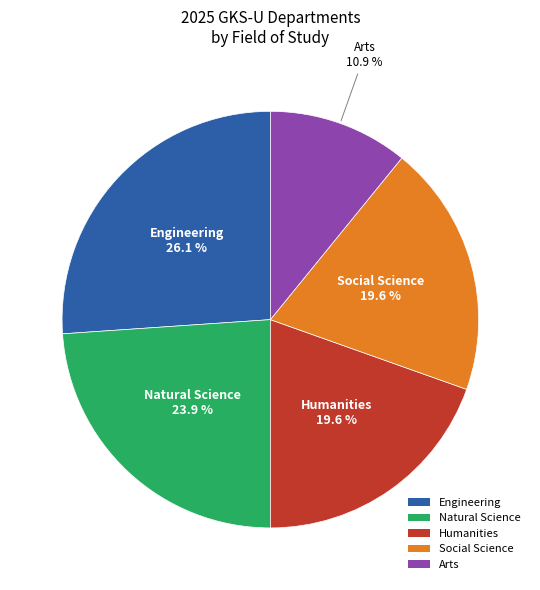

Does Natural Science represent more than half of the total?

No